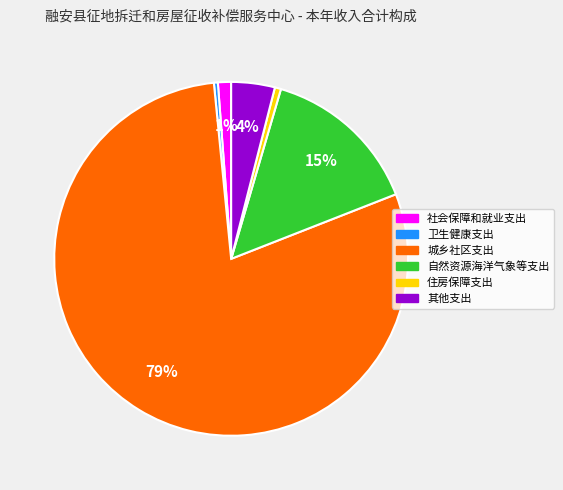

How many slices are in this pie chart?

6